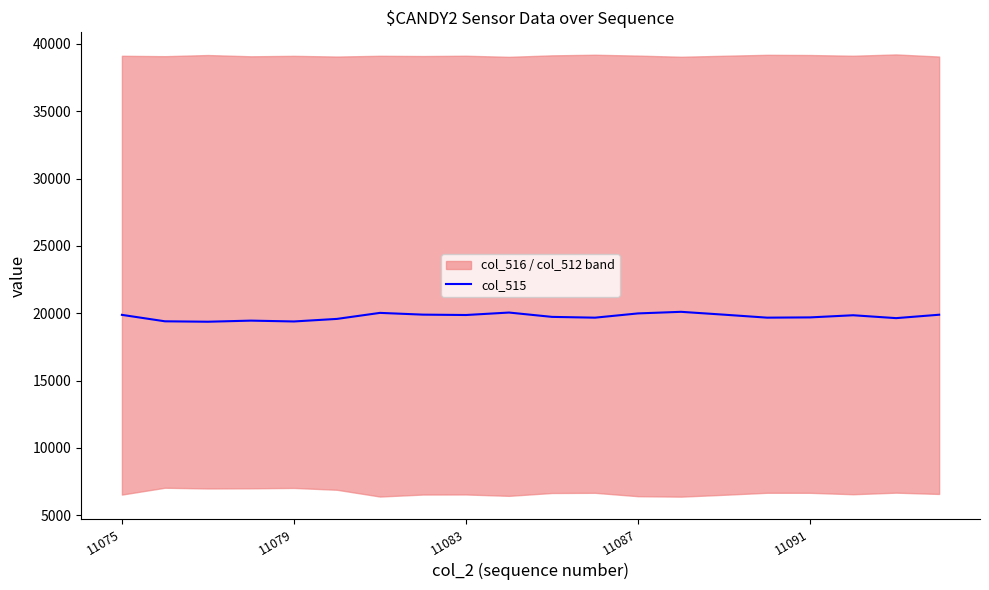

How many values exceed 19851?

9